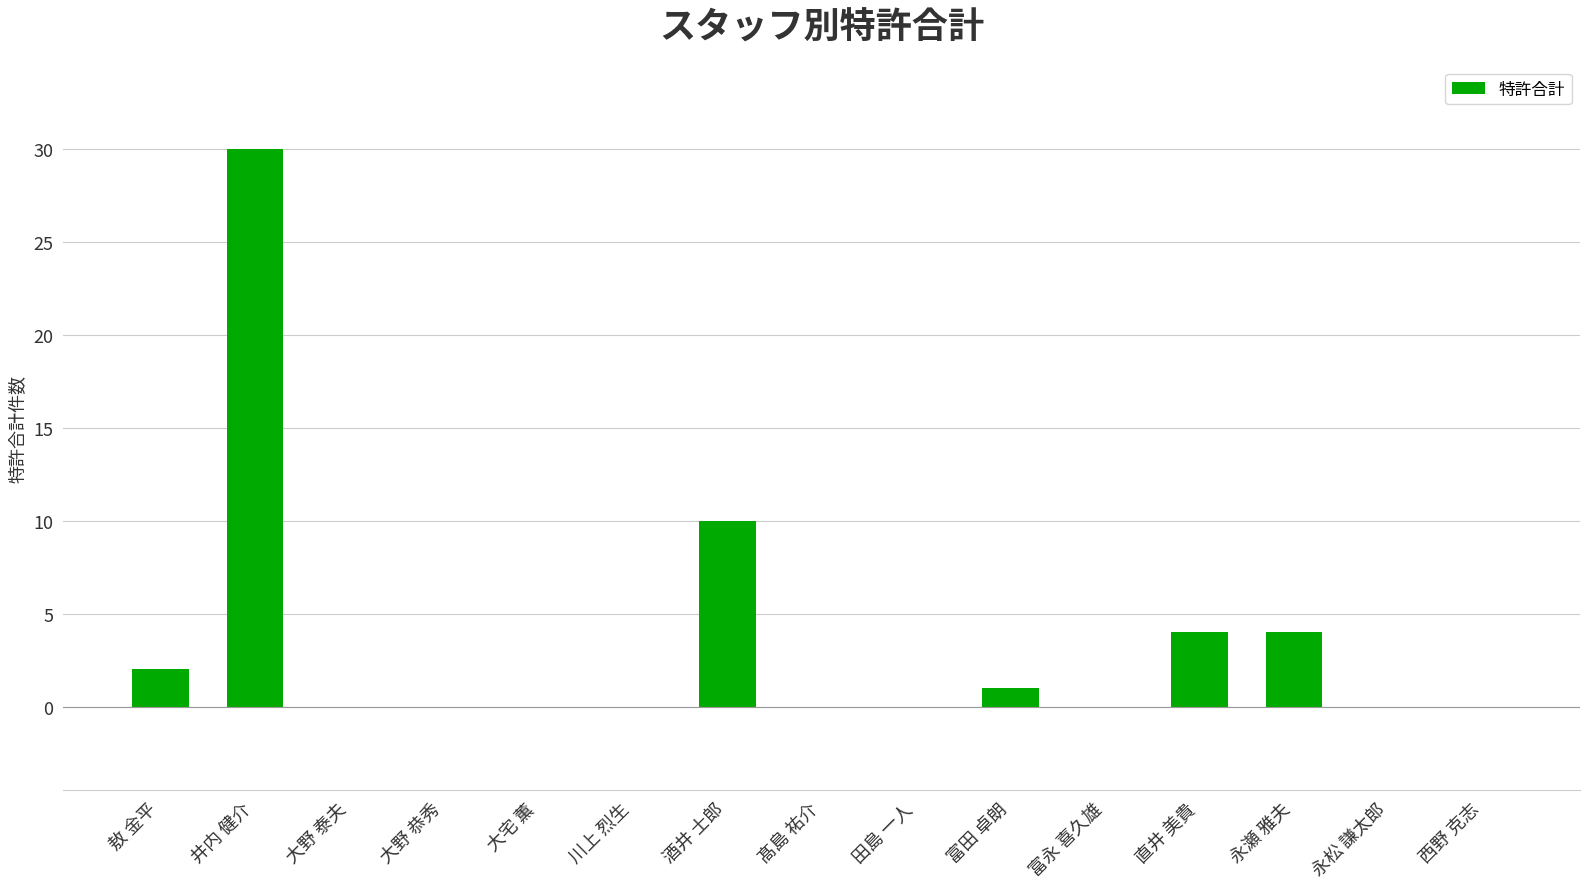

What is the change in value from 酒井 士郎 to 西野 克志?

-10